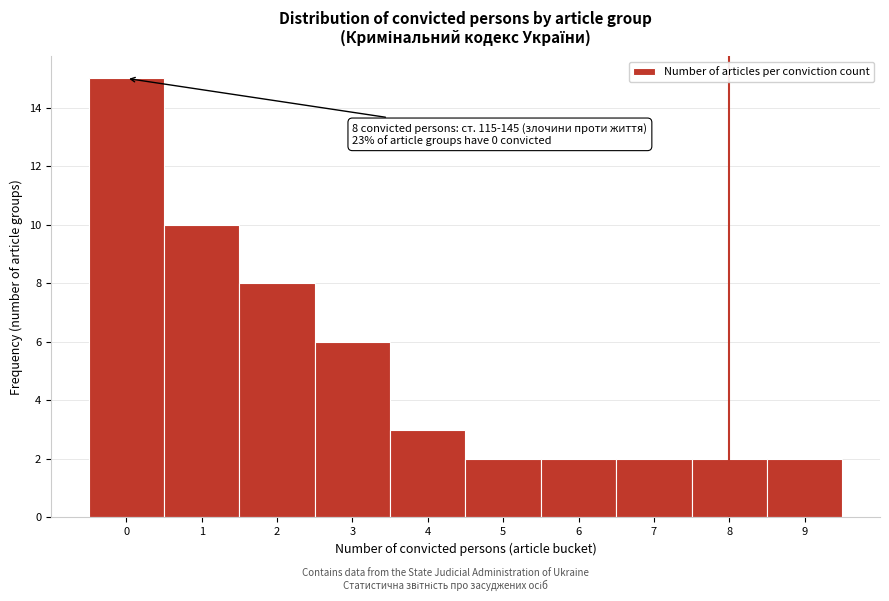

Reading right to left, transcribe all the data shown in this chart.

2	2	2	2	2	3	6	8	10	15